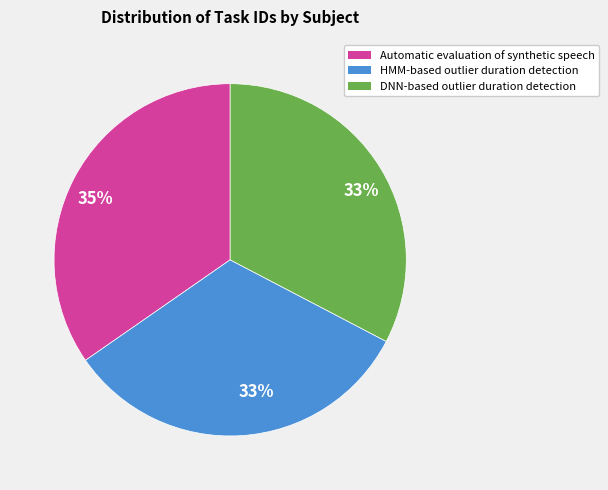

To the nearest percent, what is the average slice percentage?

33%